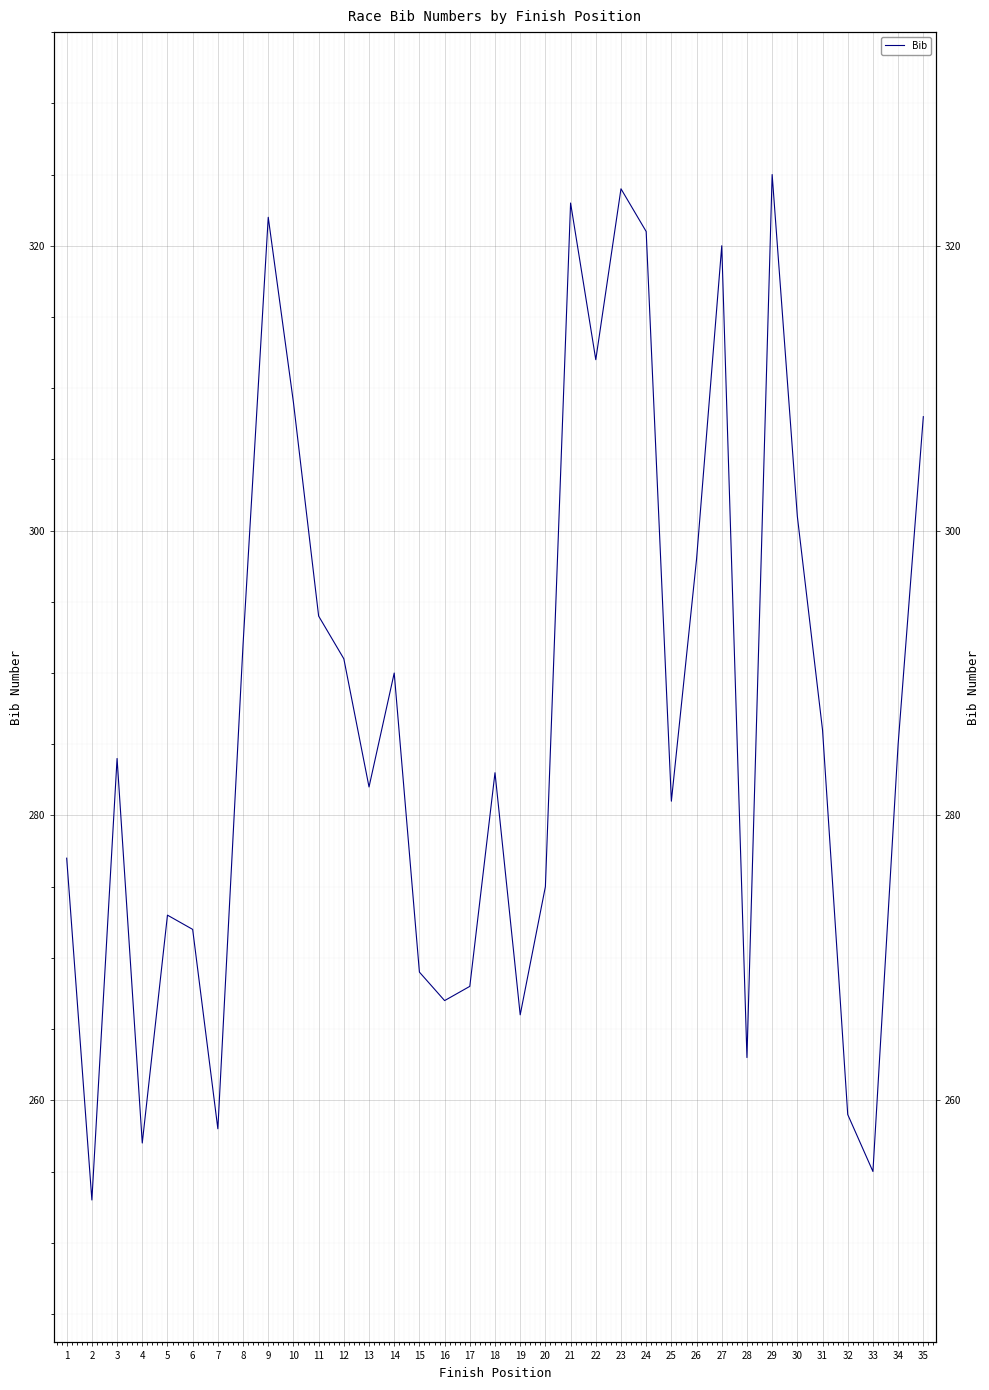

Approximately how many times larger is the value at 29 compared to 1?

1.2